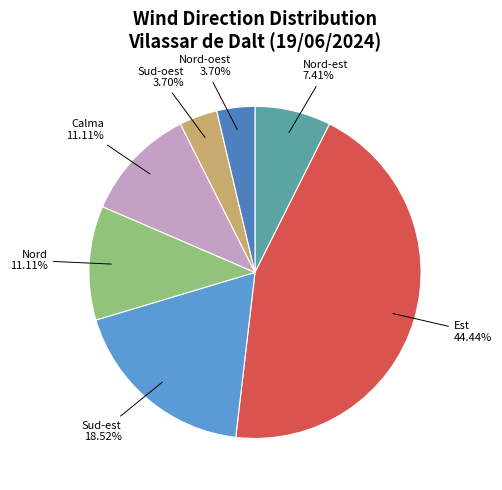

What percentage is the Calma slice, to the nearest percent?

11%